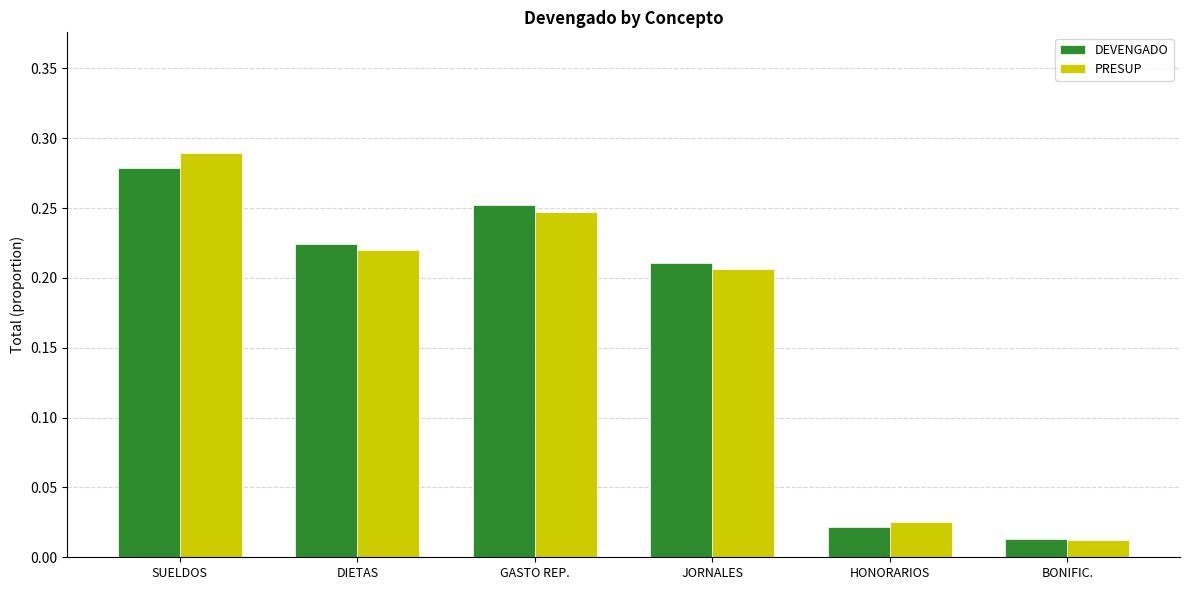

Between SUELDOS and DIETAS, which series saw the biggest shift?

PRESUP